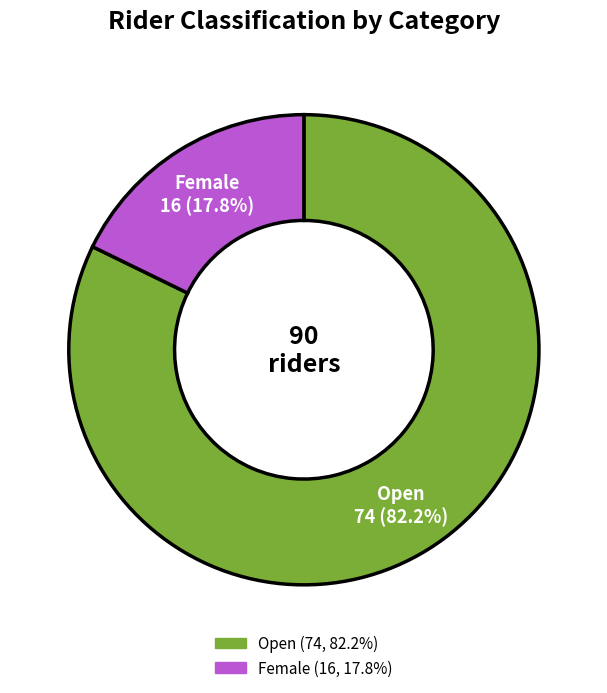

What is the largest slice in the pie chart?

Open